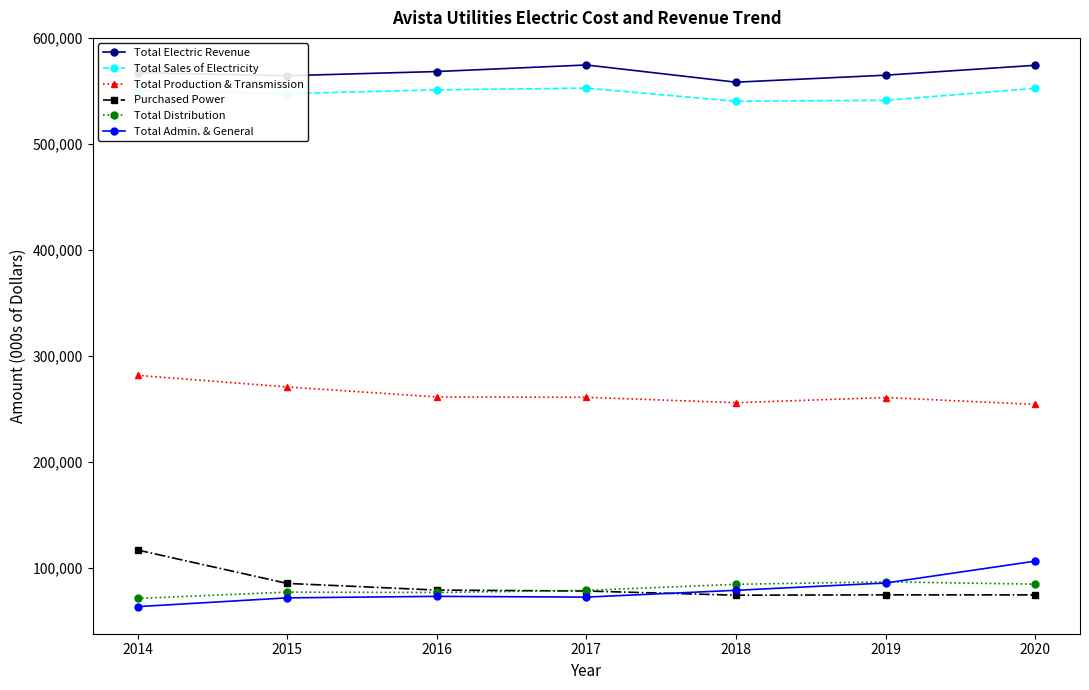

Which label corresponds to the smallest value in the chart?

2014